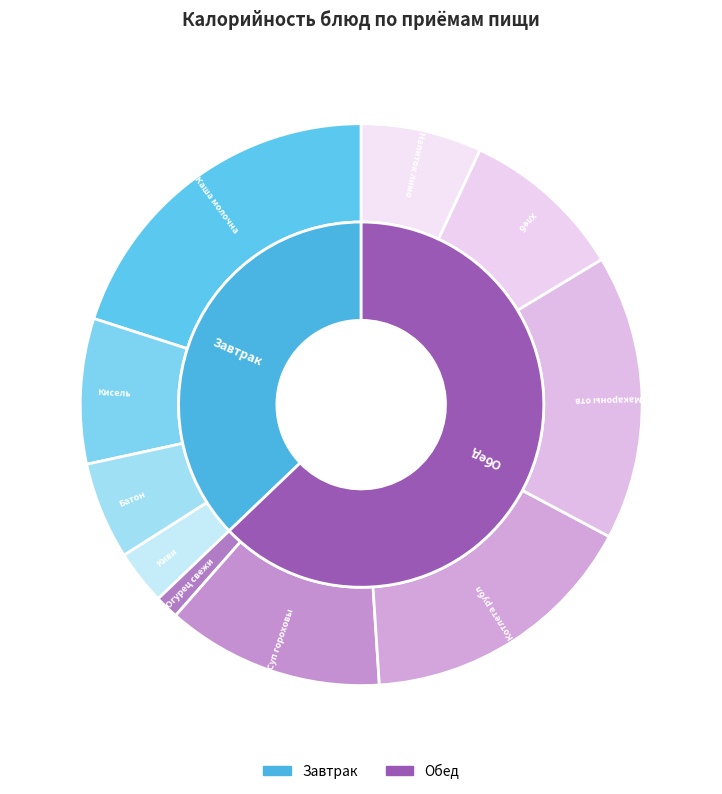

Does any single category account for the majority?

No